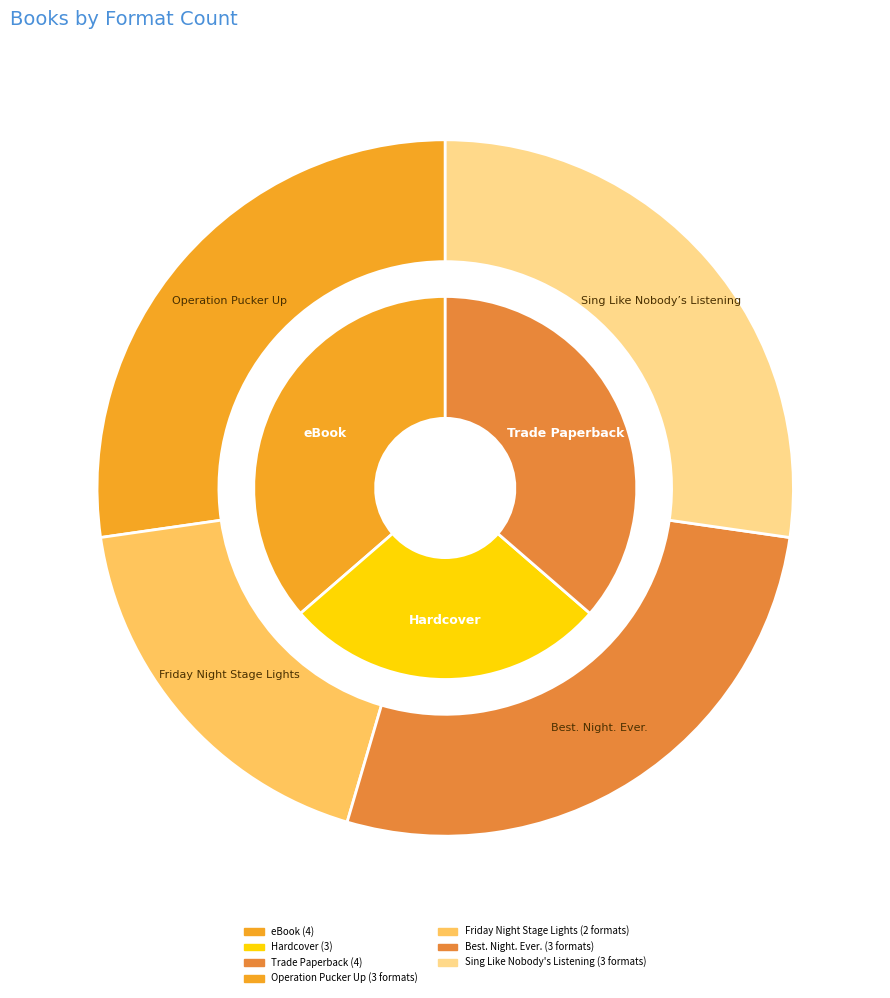

True or false: Friday Night Stage Lights accounts for 4% of the total.

False